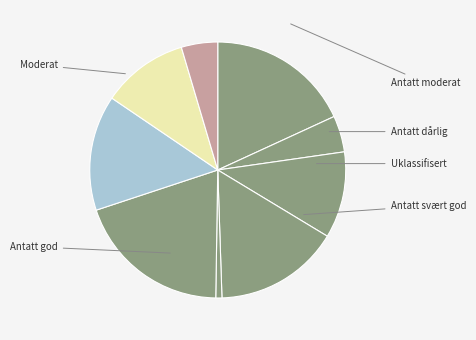

How many slices are in this pie chart?

9